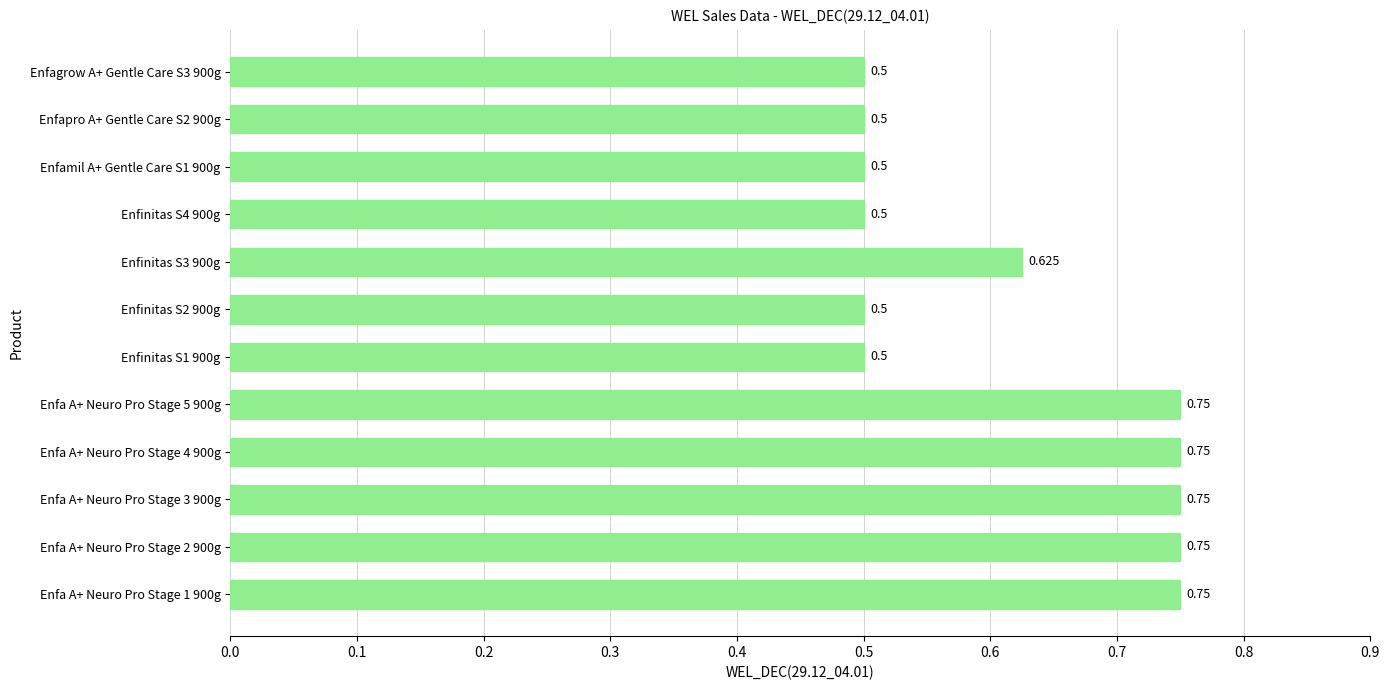

What is the sum of all values?

7.4